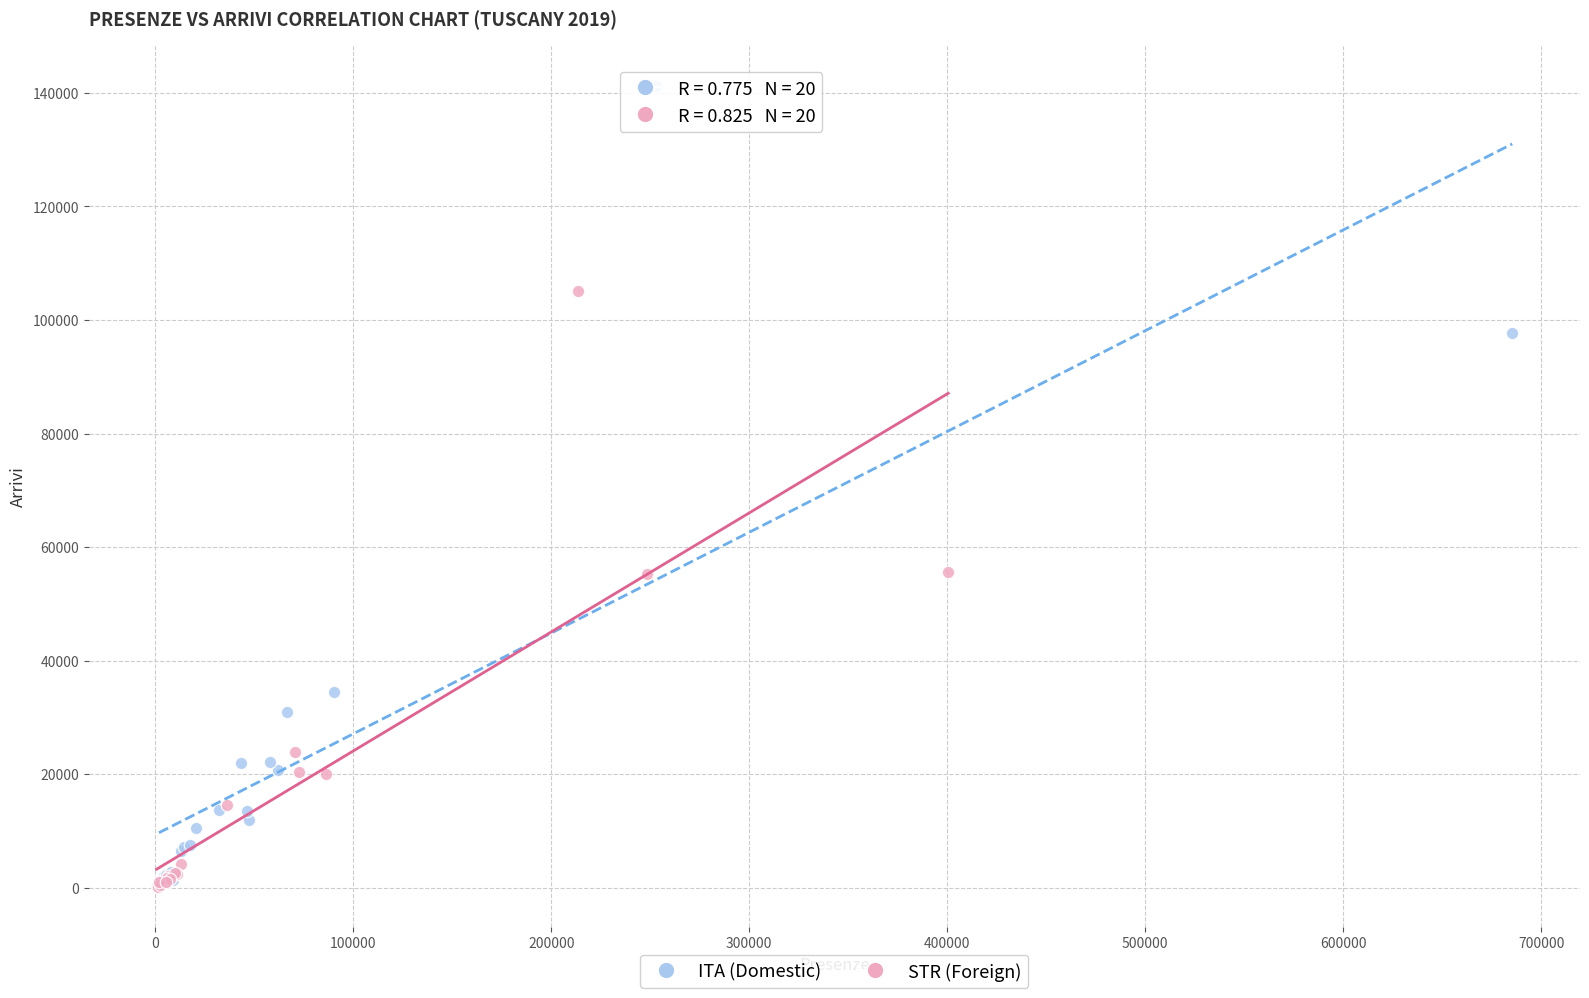

Which series has the largest Y range (max minus min)?

ITA (Domestic)